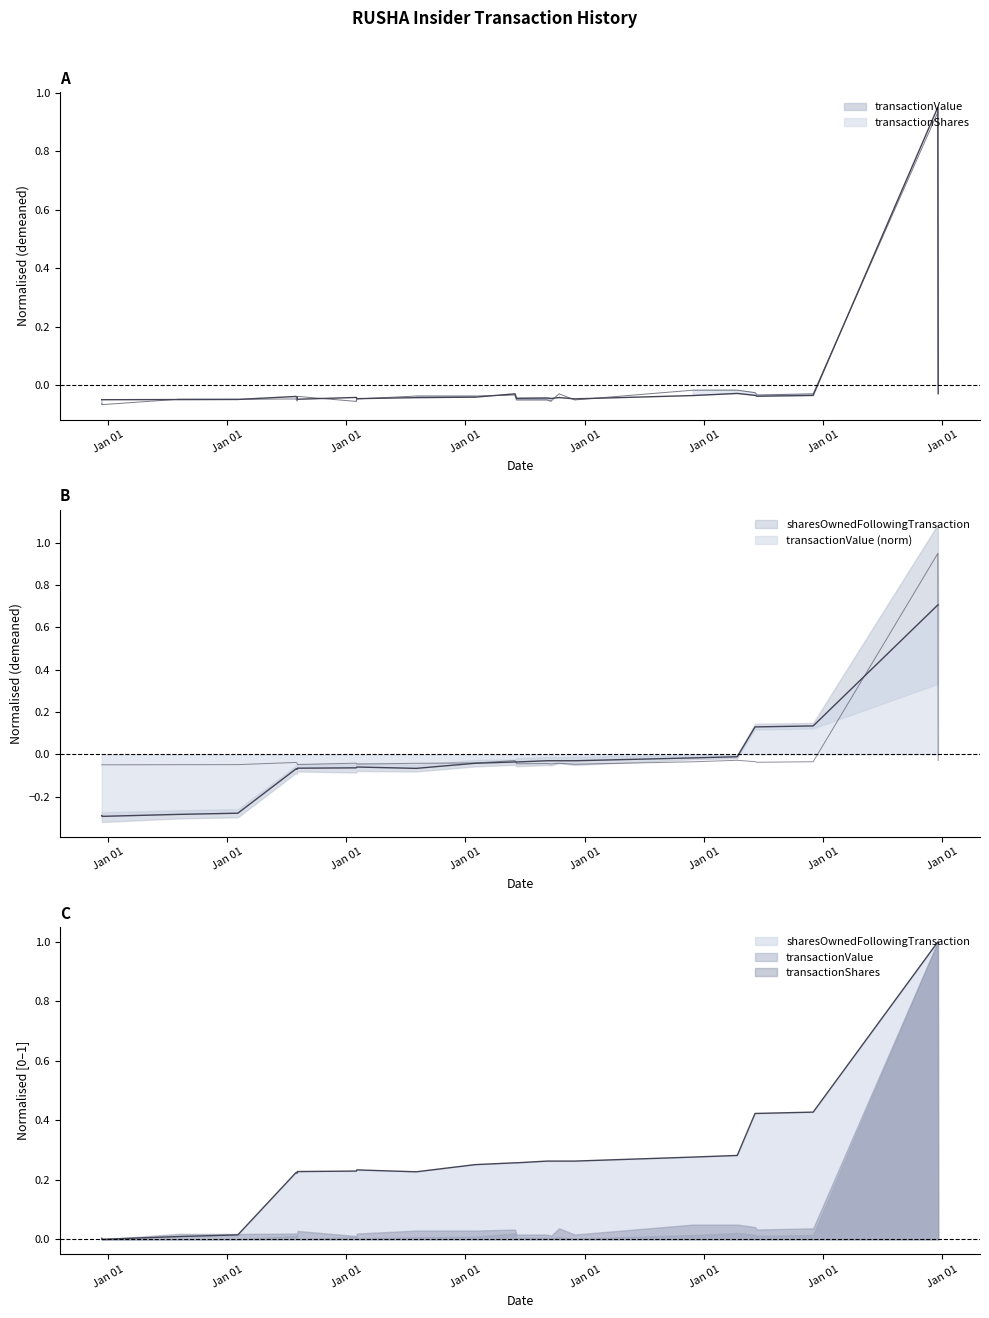

What is the maximum value for transactionValue?

1.0